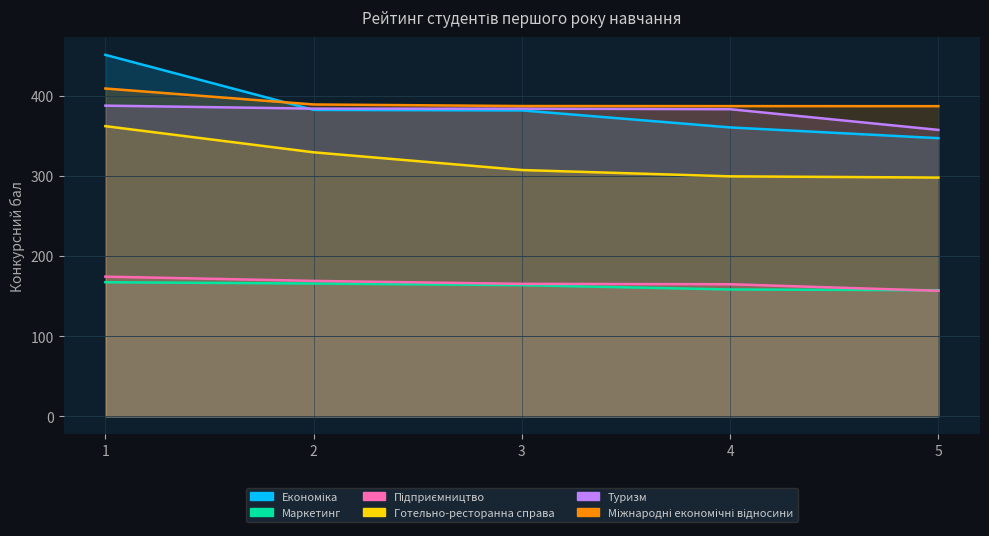

What is the highest value of the Міжнародні економічні відносини series?

409.0